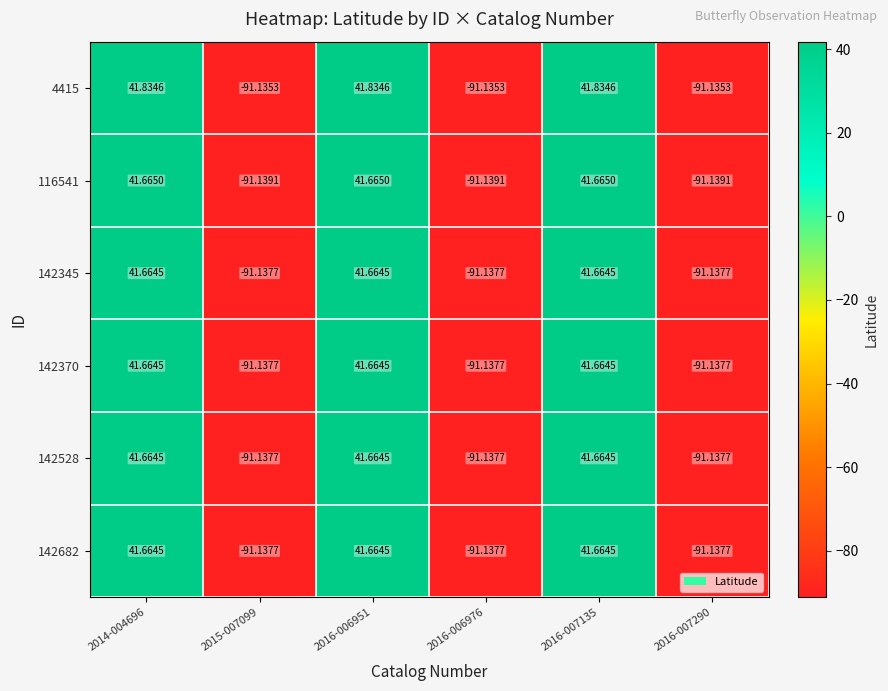

Is the value of 142528 at 2016-006976 greater than the value of 4415 at 2016-006976?

No